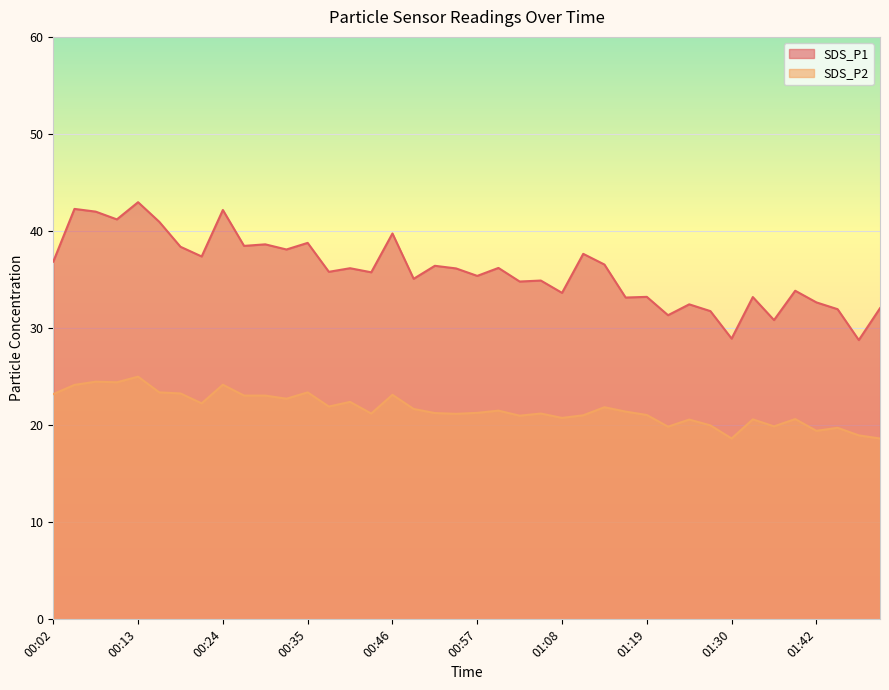

At which label does SDS_P2 first exceed 21?

00:02